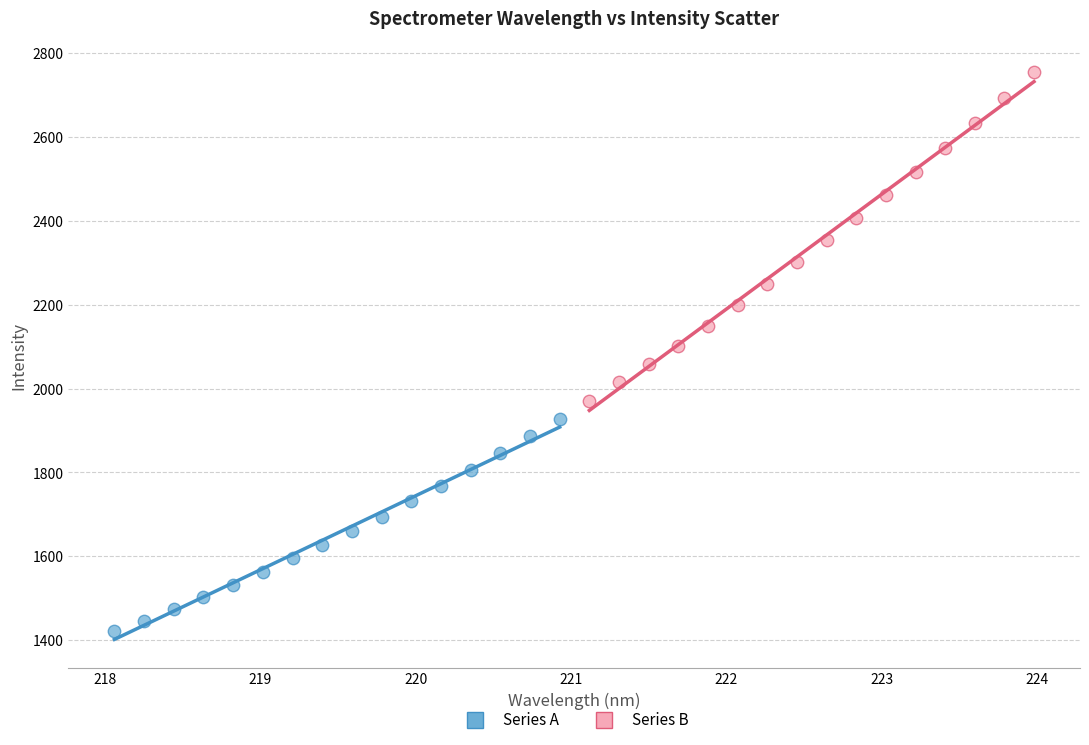

Which series has the largest Y range (max minus min)?

Series B